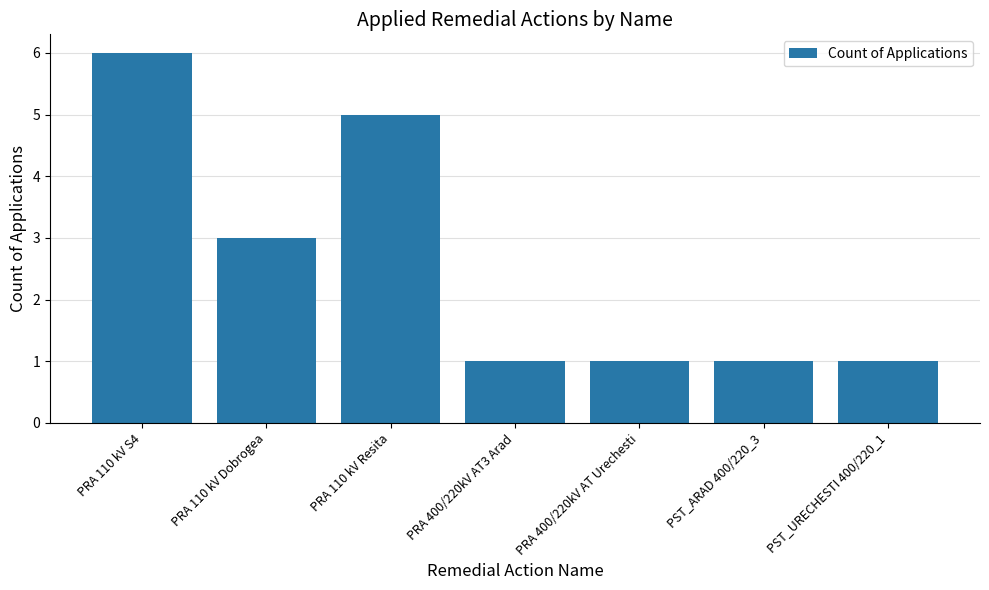

At which category does the chart reach its peak across all series?

PRA 110 kV S4